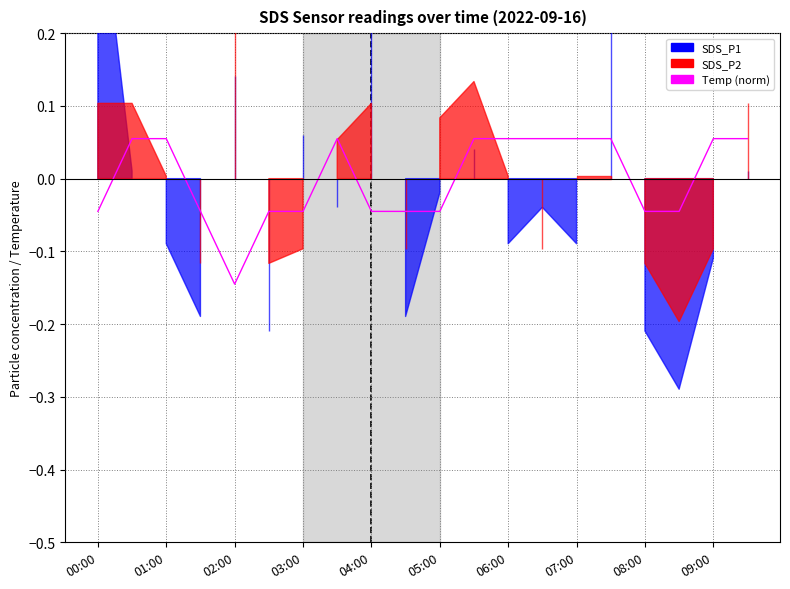

True or false: the data has more than 1 interior local peaks.

False